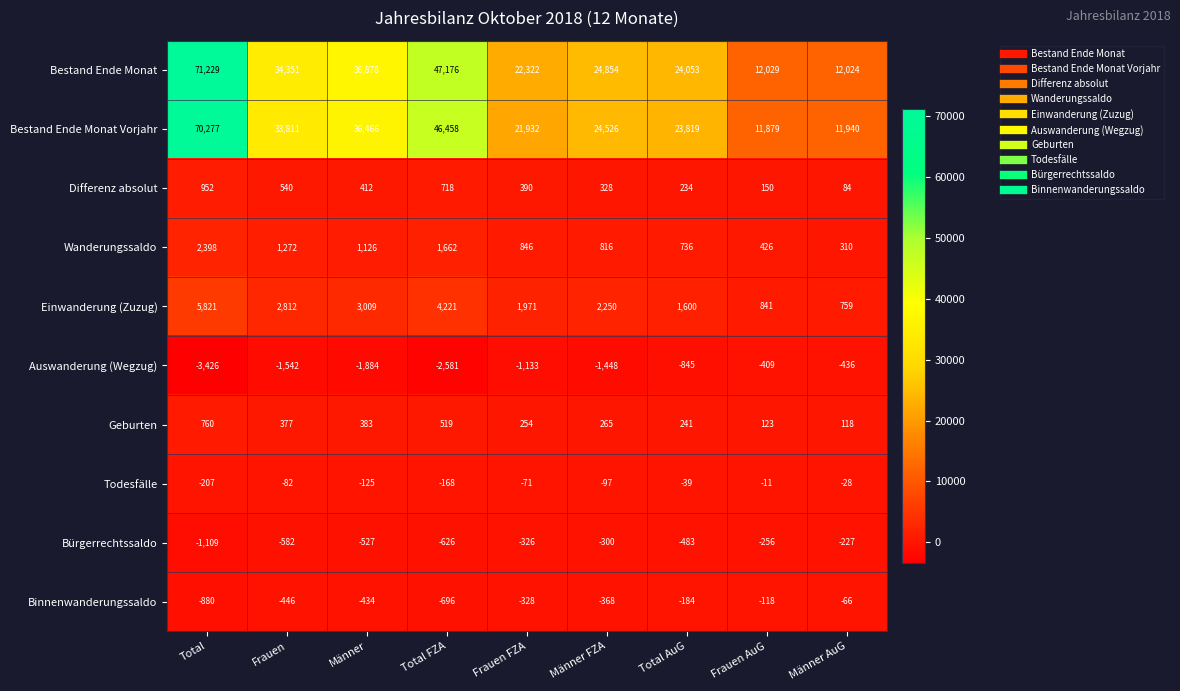

At which category does the chart reach its minimum across all series?

Total